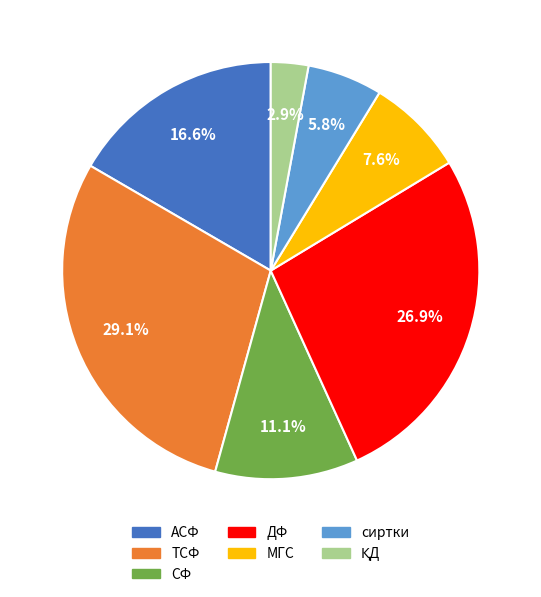

Which slice is the largest?

ТСФ